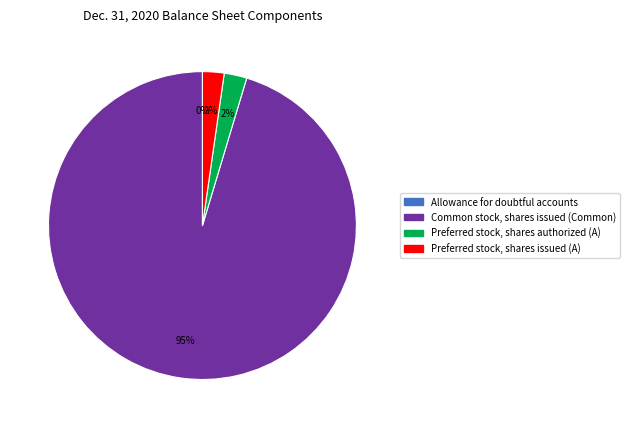

Which category has the biggest portion of the pie?

Common stock, shares issued (Common)